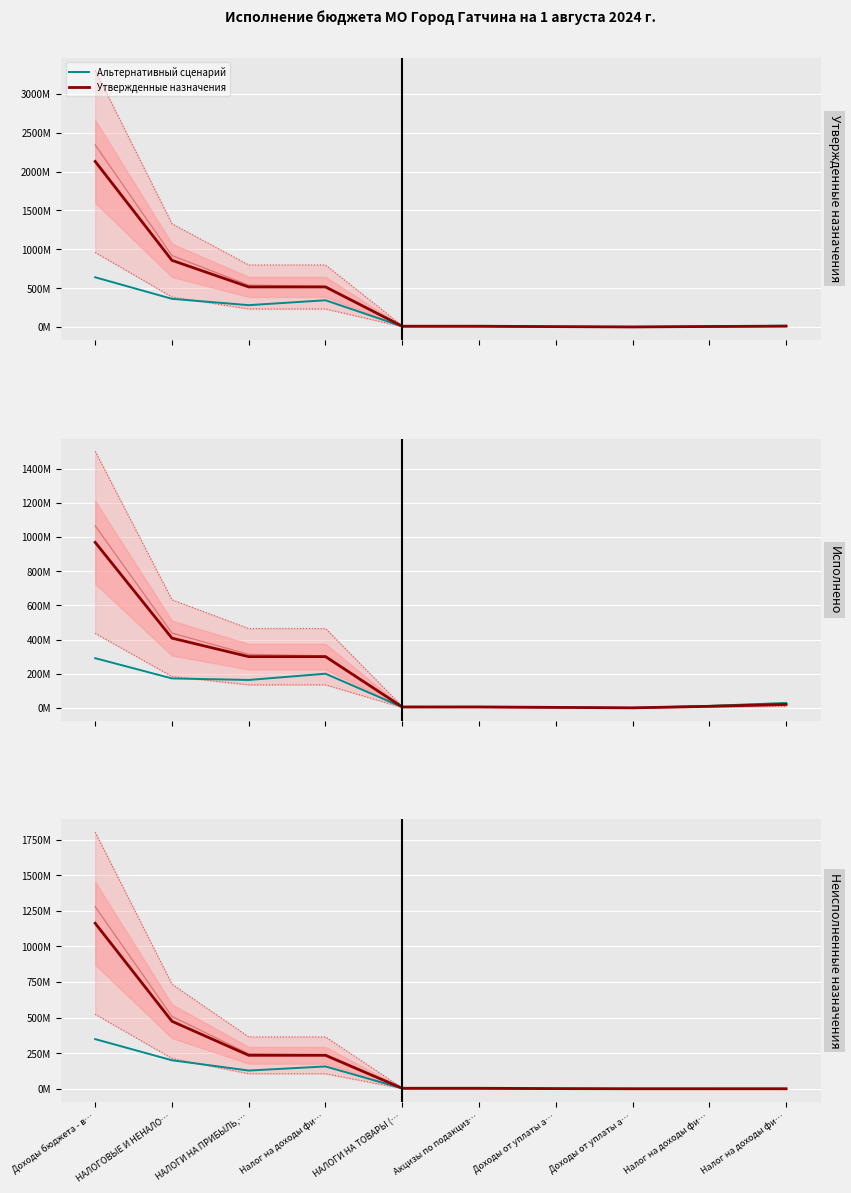

The Исполнено series shows 2755603.6 at Доходы от уплаты а…. True or false?

True